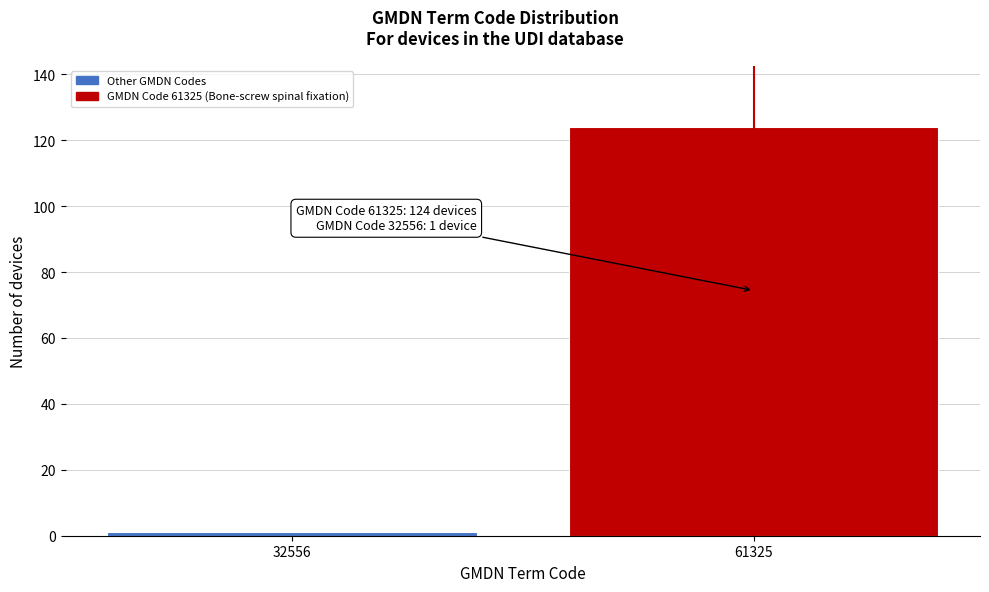

Reading left to right, extract all data points from this chart.

32556=1	61325=124